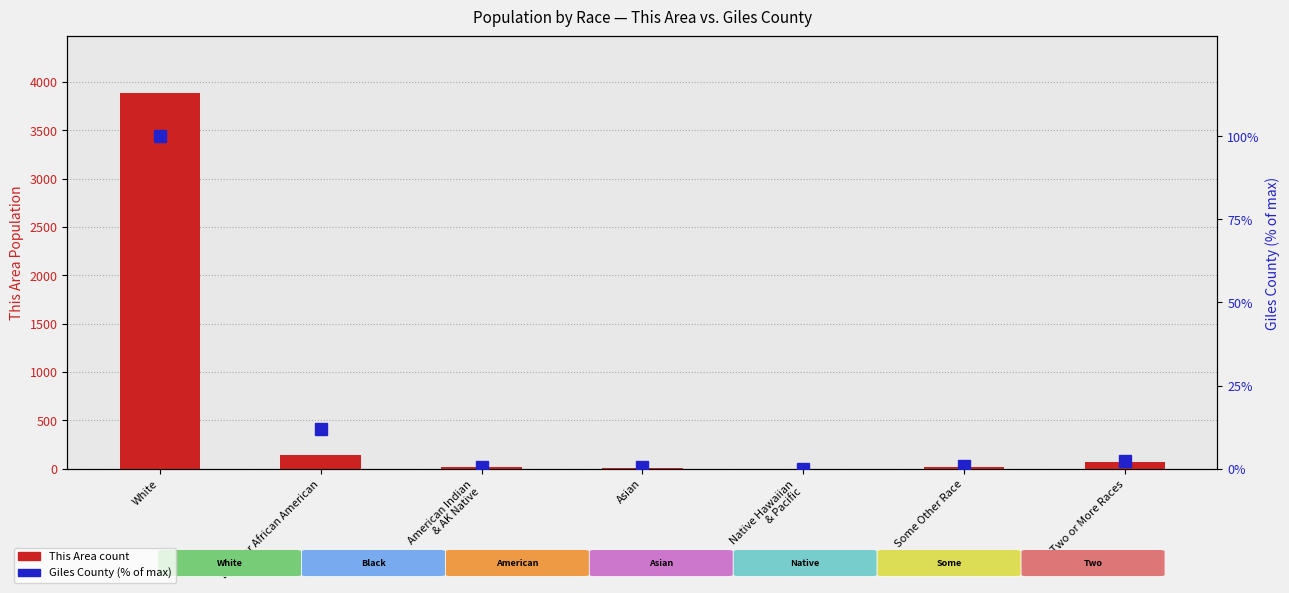

List the labels in order of Giles County (% of max) value, smallest first.

Native Hawaiian
& Pacific, American Indian
& AK Native, Asian, Some Other Race, Two or More Races, Black or African American, White